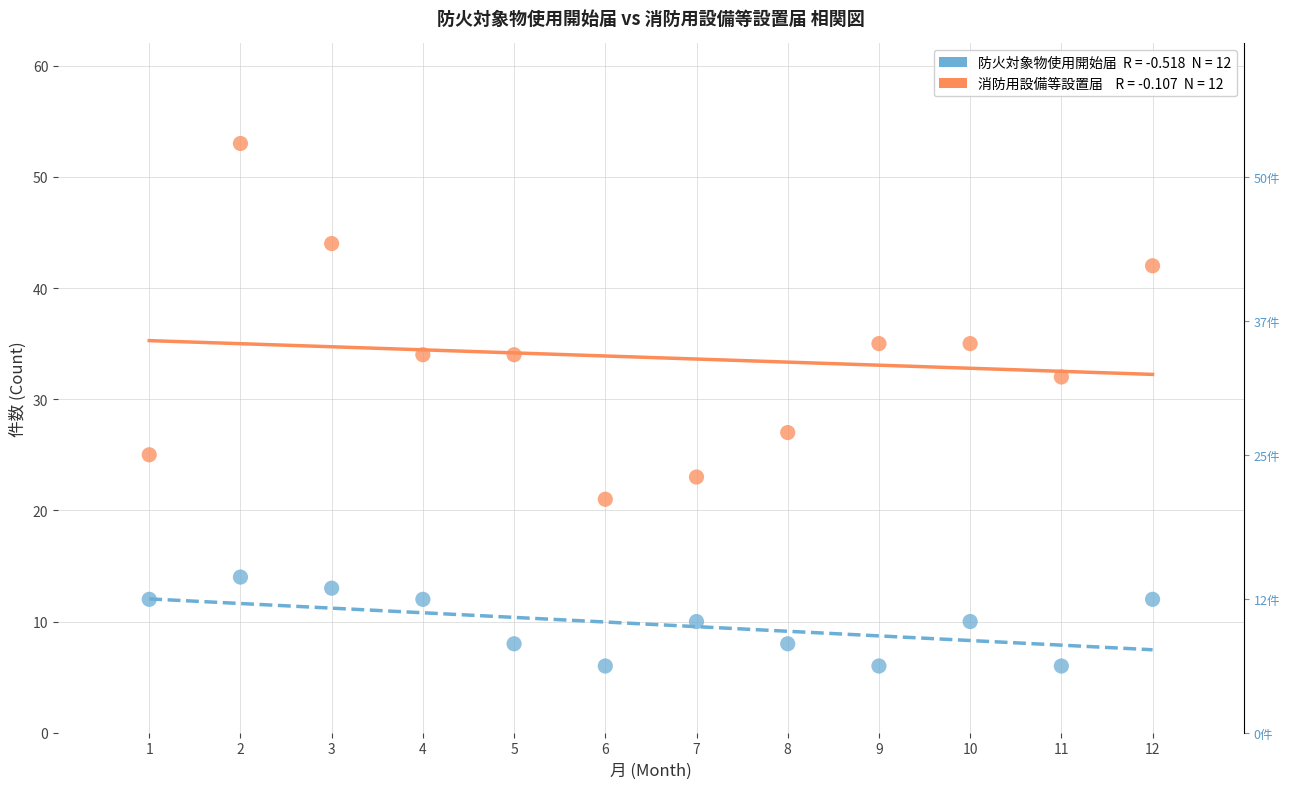

Across all data points, what is the range of X values (max minus min)?

11